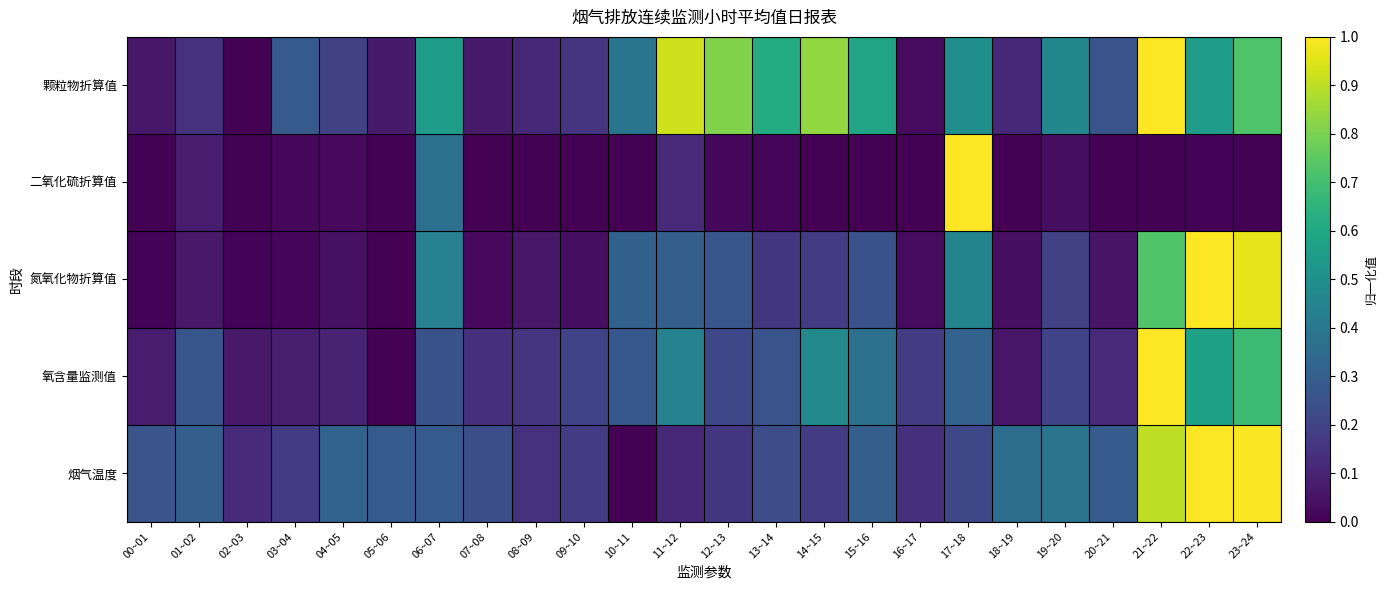

How many categories are shown in the chart?

24